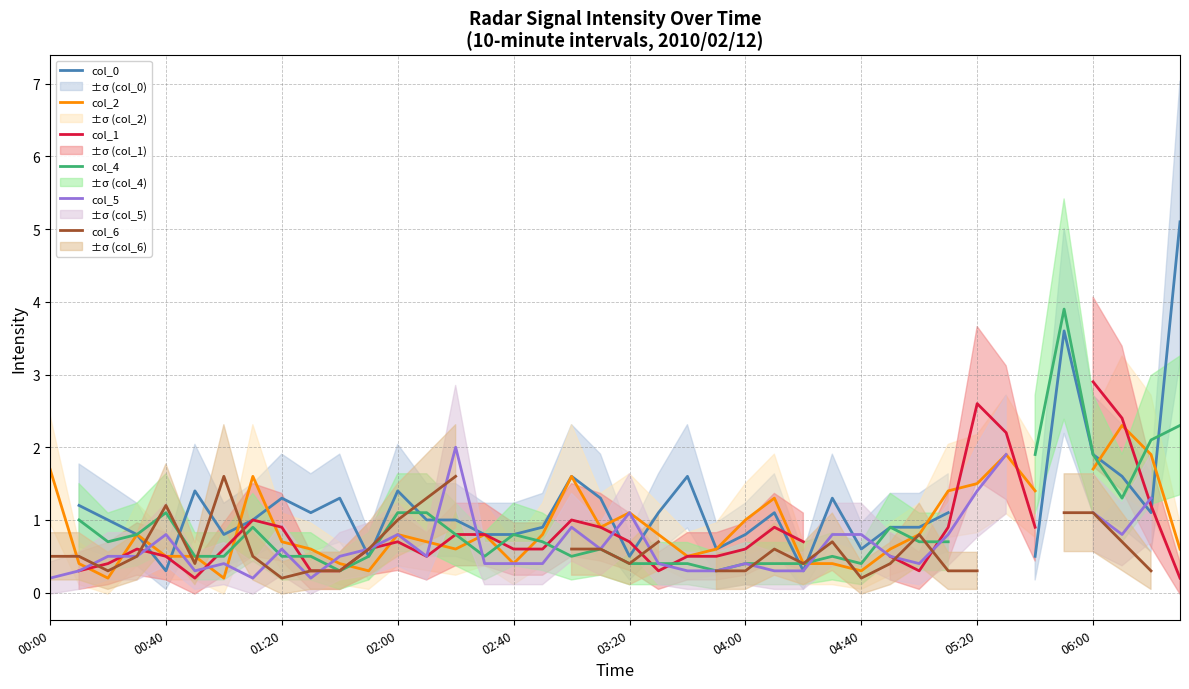

What is the total value across all series at 30?

3.9